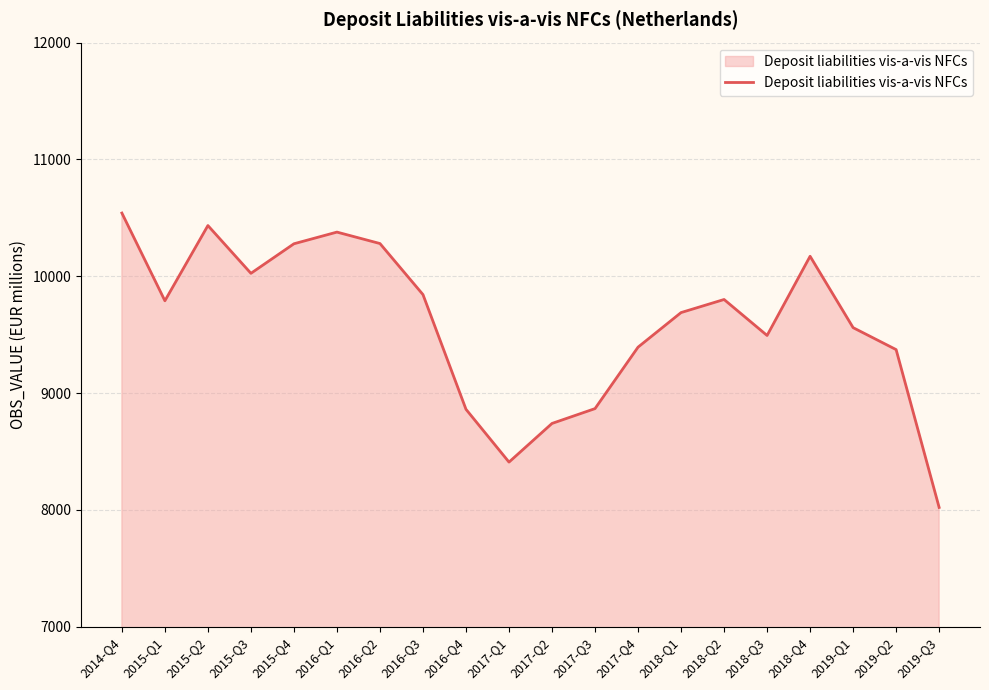

At which category does the chart reach its minimum across all series?

2019-Q3